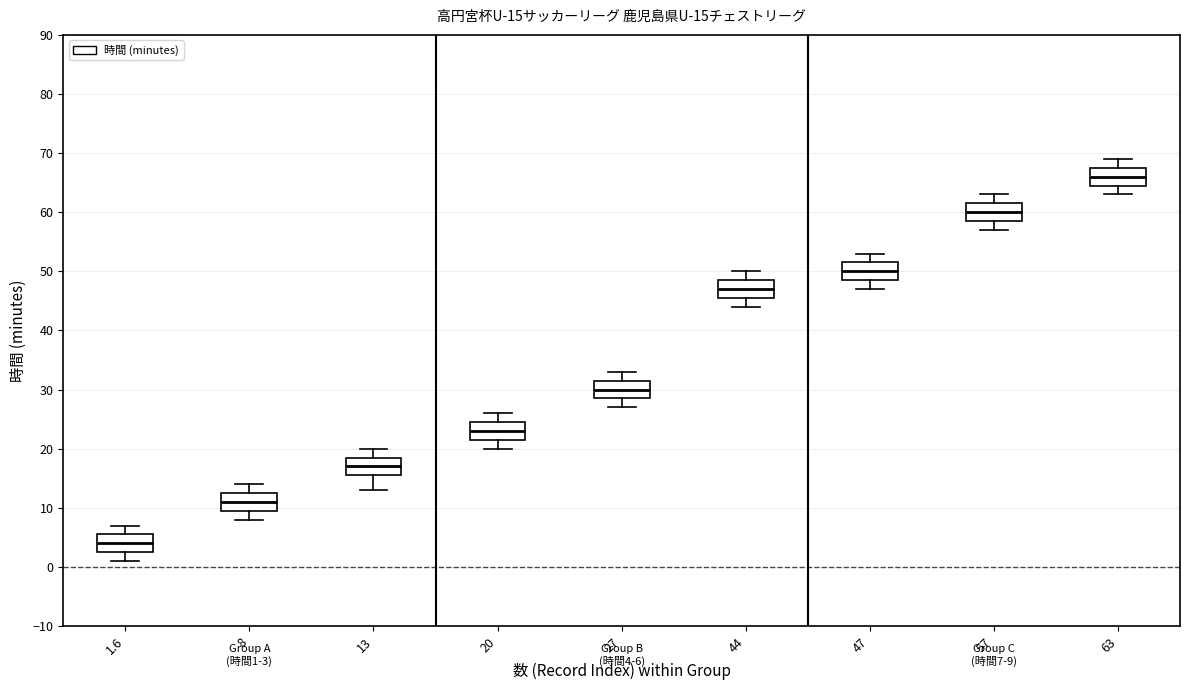

Which box has the lowest median line?

1.6